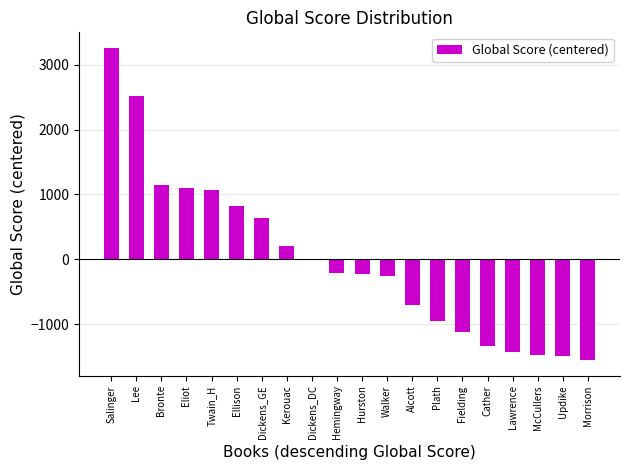

Which label corresponds to the largest value in the chart?

Salinger